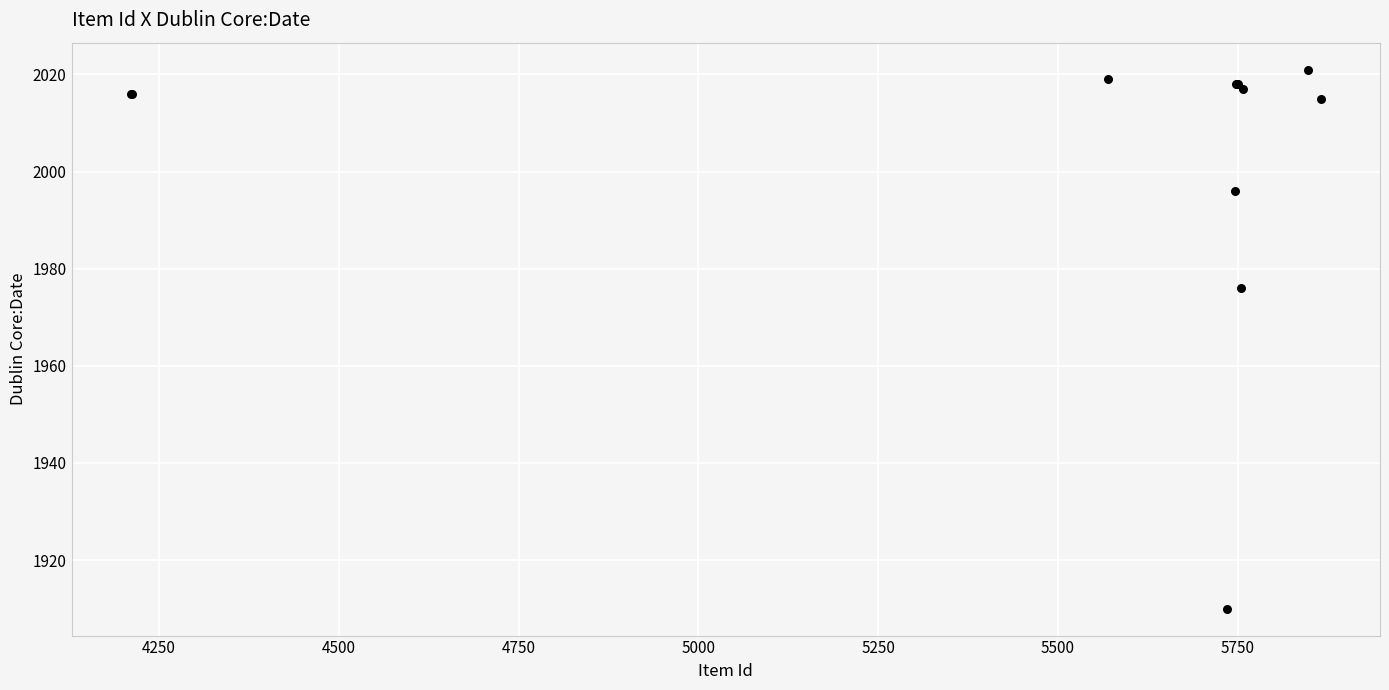

What Y value in the scatter plot is closest to 1965?

1976